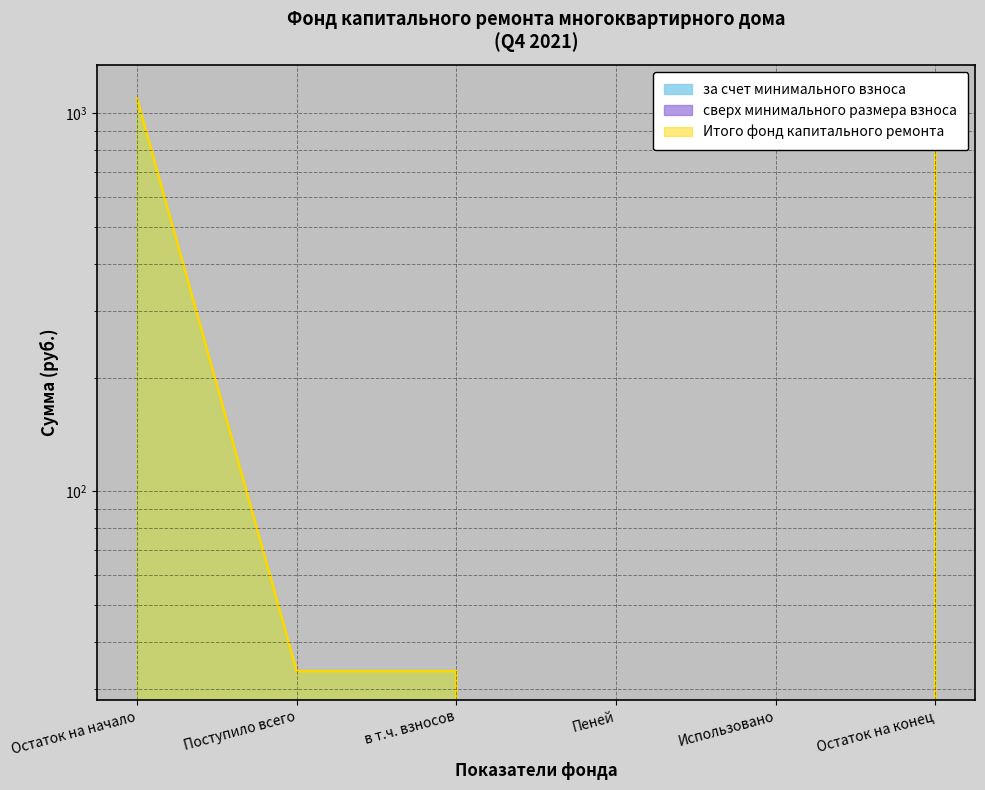

Between Поступило всего and Остаток на начало, which is larger?

Остаток на начало